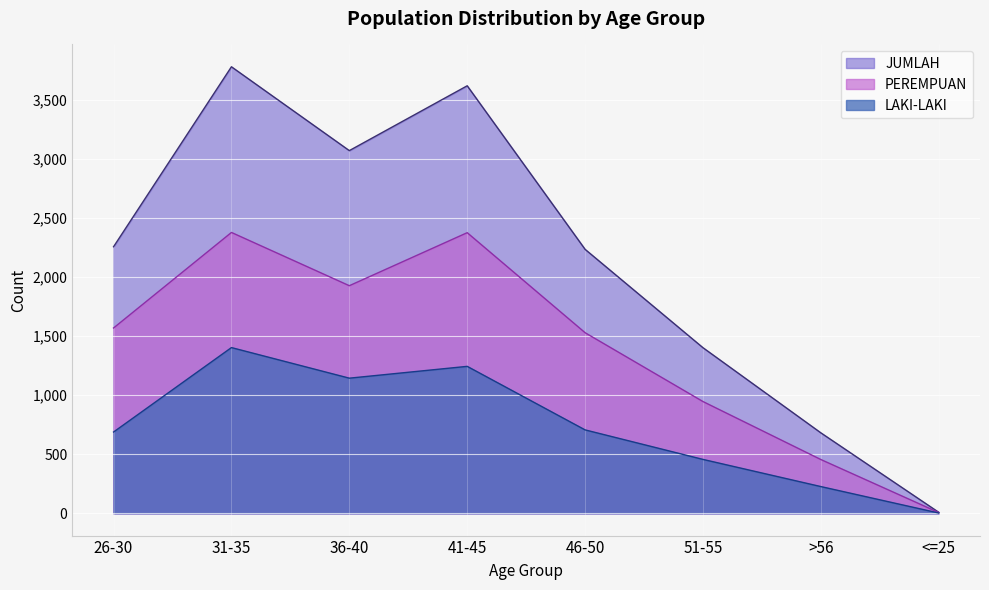

Rank the categories by PEREMPUAN value from lowest to highest.

<=25, >56, 51-55, 46-50, 26-30, 36-40, 41-45, 31-35